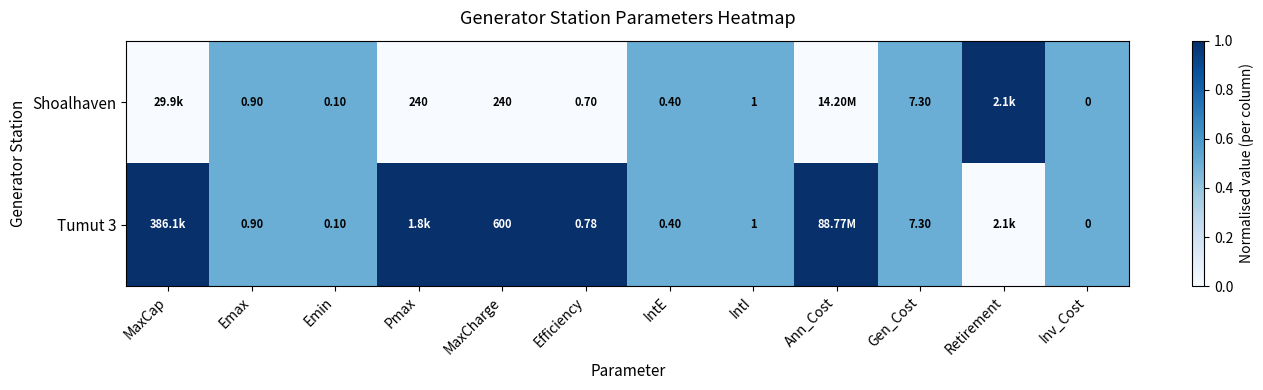

Is the value of Shoalhaven at MaxCharge greater than the value of Tumut 3 at IntI?

Yes